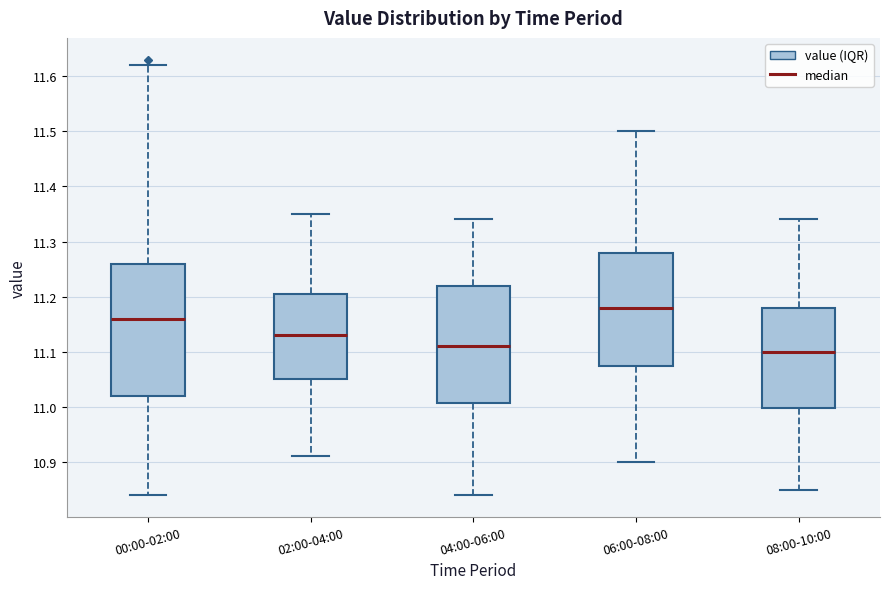

Reading left to right, transcribe this box plot: for each box, give where its median line is, the range the box spans, and where its two whiskers end, as read against the y-axis. The values are not printed on the chart, so give them approximately, as read against the axis.

00:00-02:00: median 11.16, box 11.02 to 11.26, whiskers 10.84 to 11.62
02:00-04:00: median 11.13, box 11.05 to 11.21, whiskers 10.91 to 11.35
04:00-06:00: median 11.11, box 11.01 to 11.22, whiskers 10.84 to 11.34
06:00-08:00: median 11.18, box 11.08 to 11.28, whiskers 10.90 to 11.50
08:00-10:00: median 11.10, box 11.00 to 11.18, whiskers 10.85 to 11.34